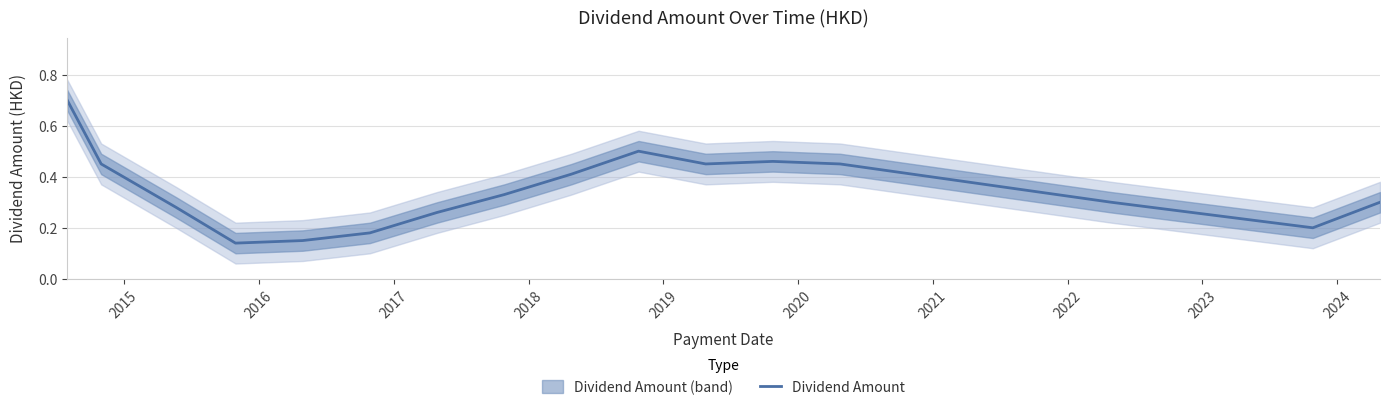

Is this an area chart (filled region under the line)?

No